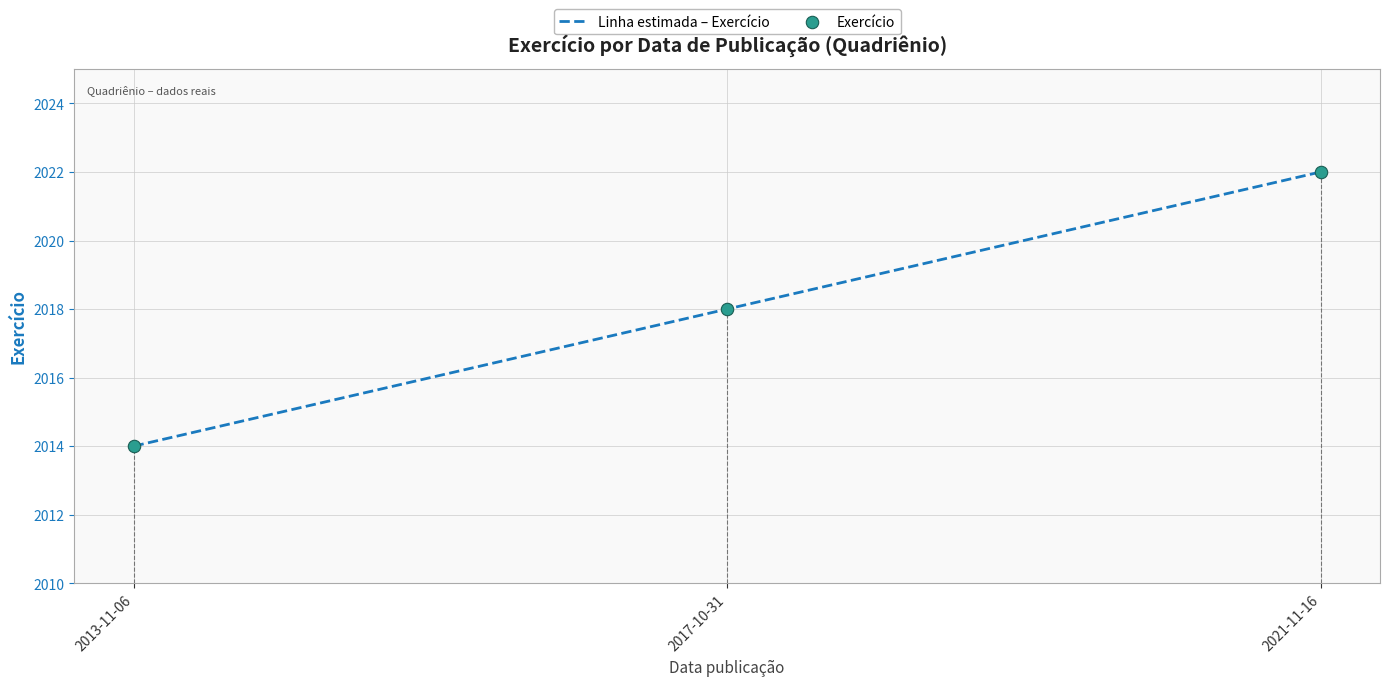

Approximately how many times larger is the value at 2013-11-06 compared to 2017-10-31?

1.0